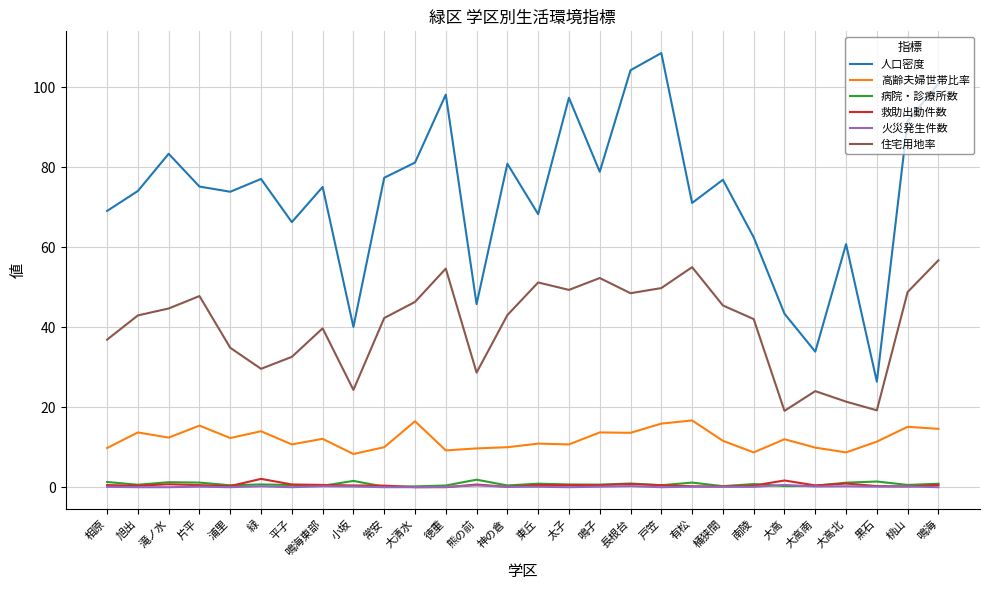

Which series has the largest range (max minus min)?

人口密度